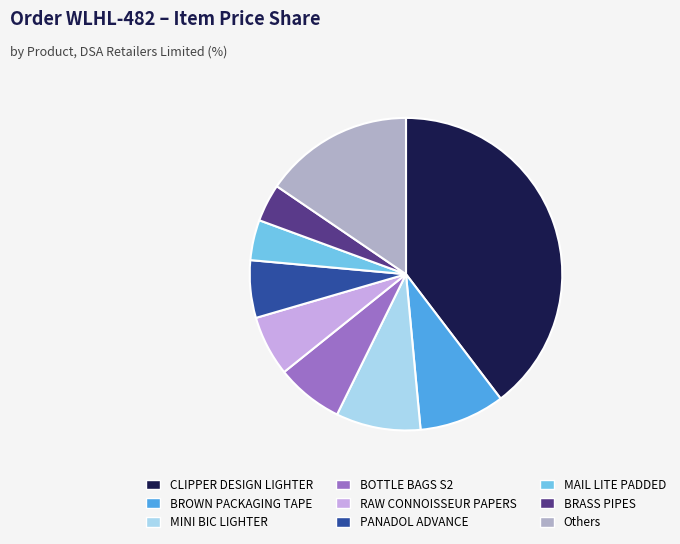

How many slices are in this pie chart?

9